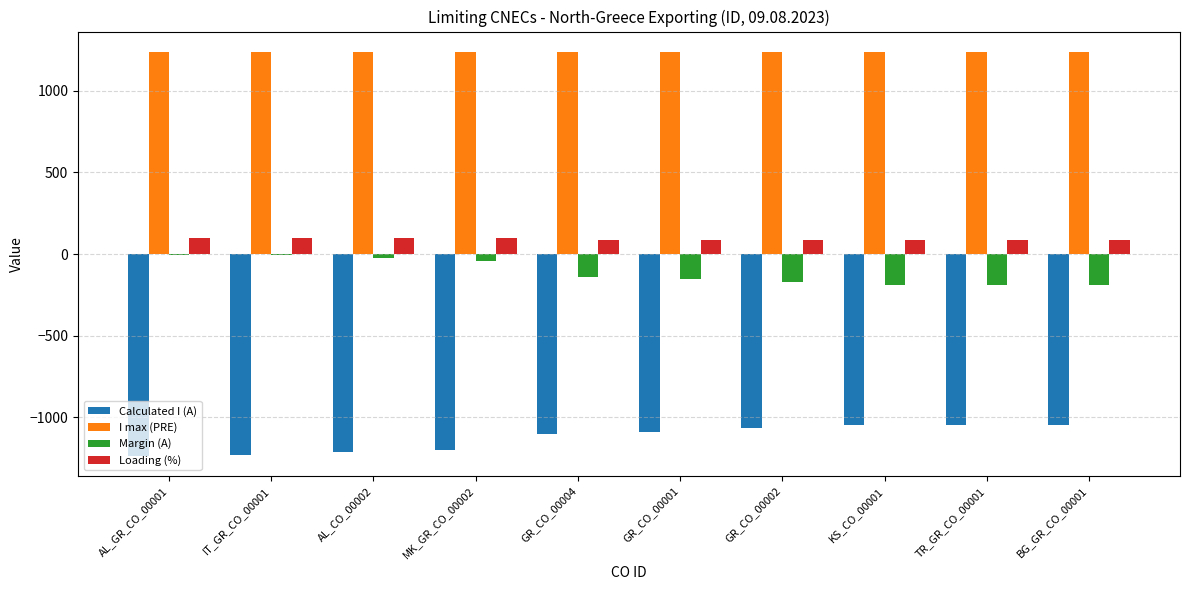

The value of Calculated I (A) at GR_CO_00004 is -1100. True or false?

True